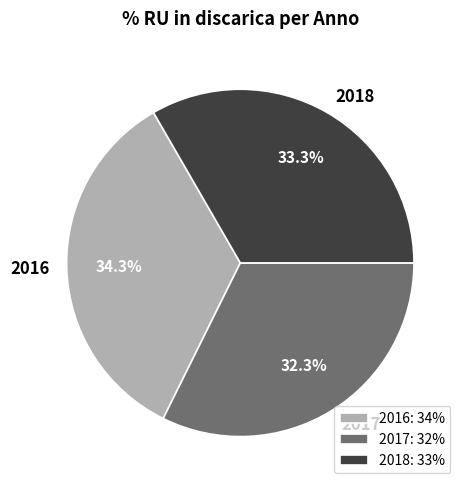

How many segments does this pie chart have?

3